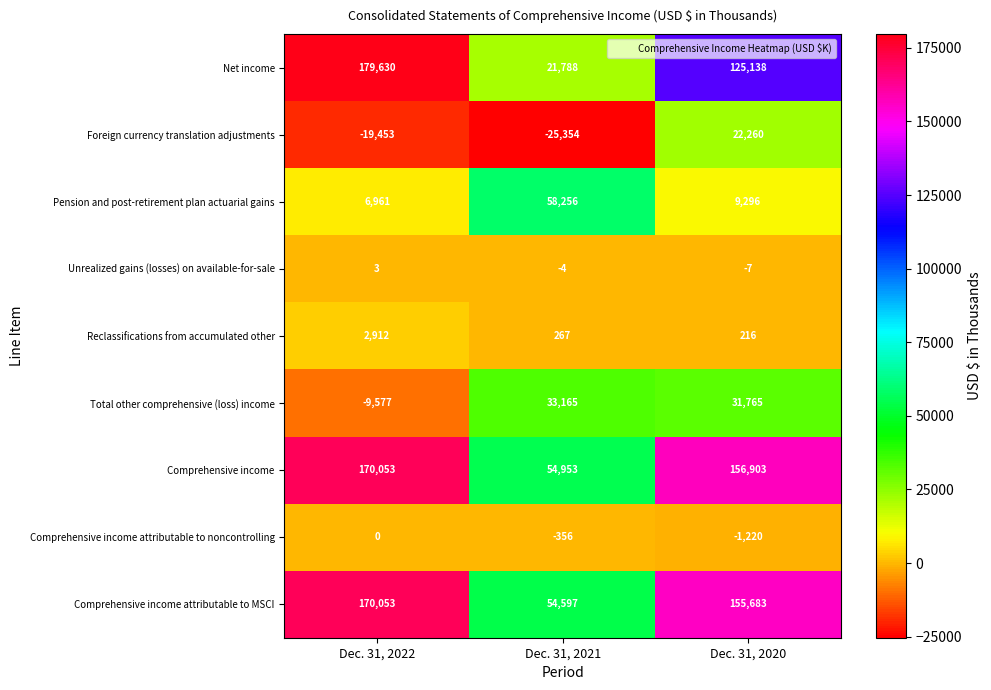

How many Comprehensive income attributable to MSCI values are between 54597 and 170053?

3